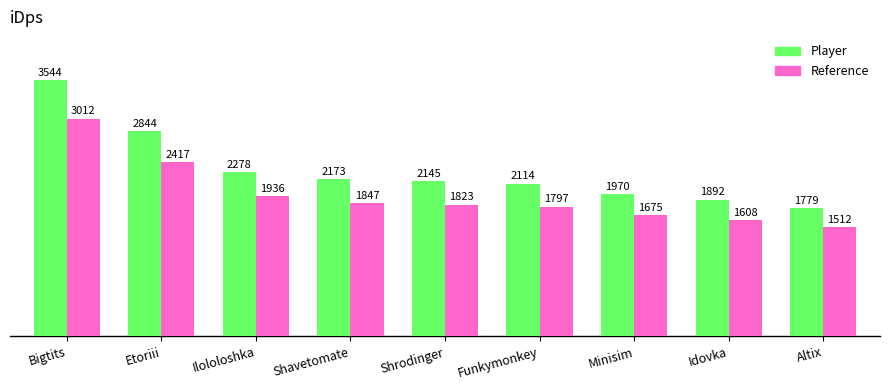

Which label corresponds to the largest value in the chart?

Bigtits